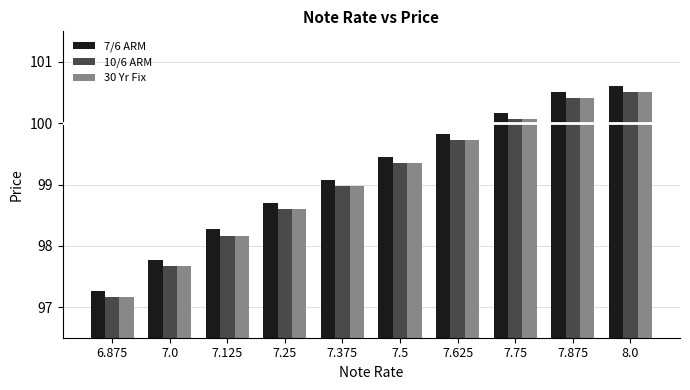

How many groups of bars are there?

10